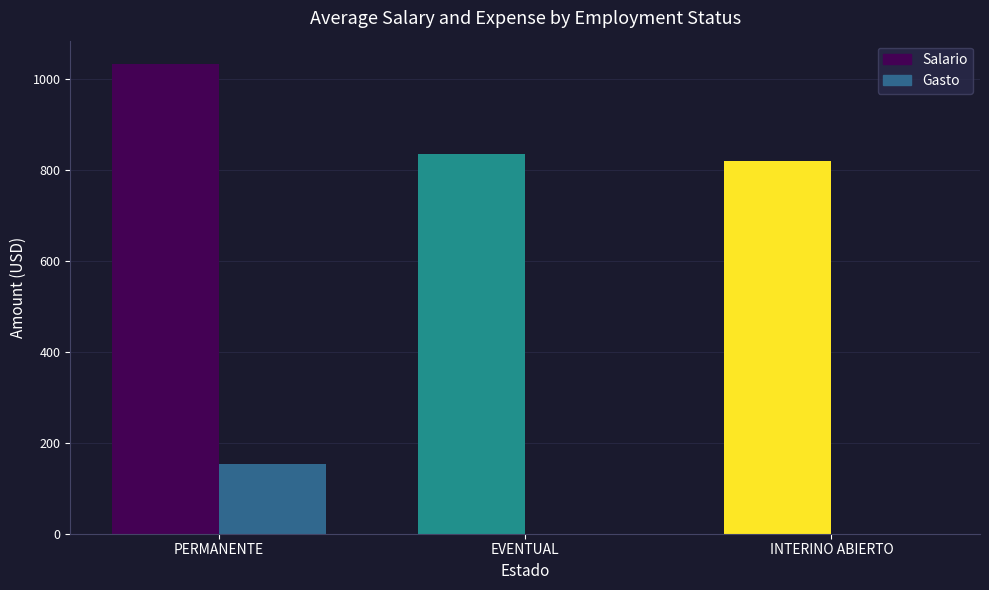

How many values in the Salario series exceed 836?

2